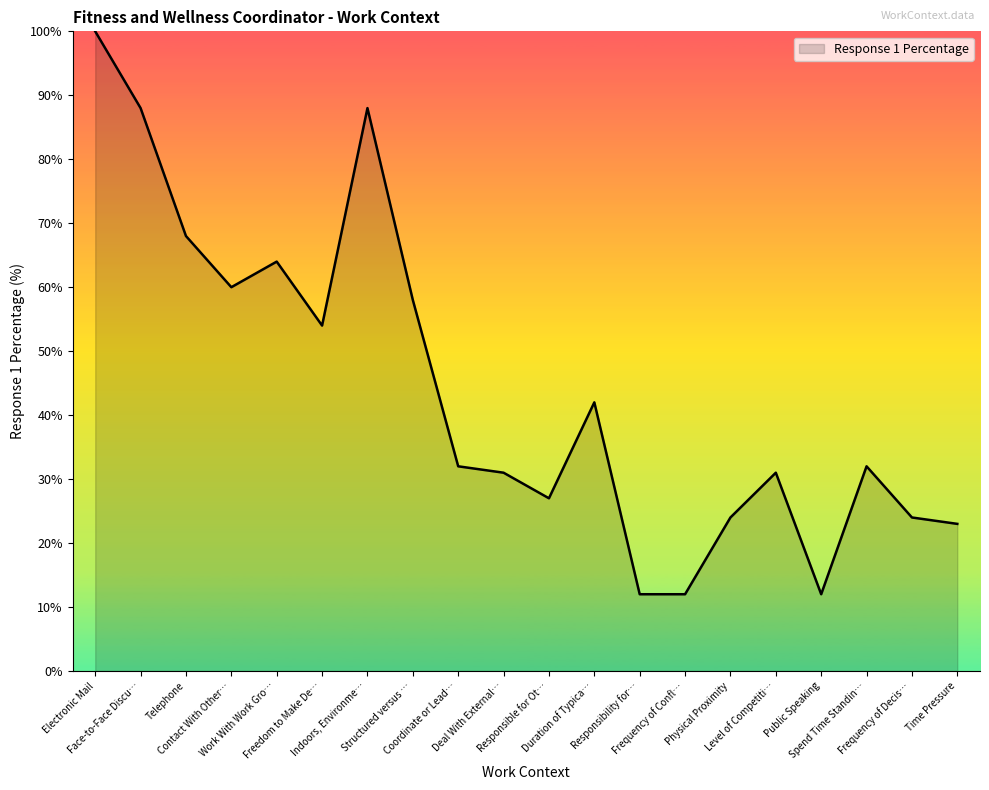

Does the chart display data point markers on the line(s)?

No